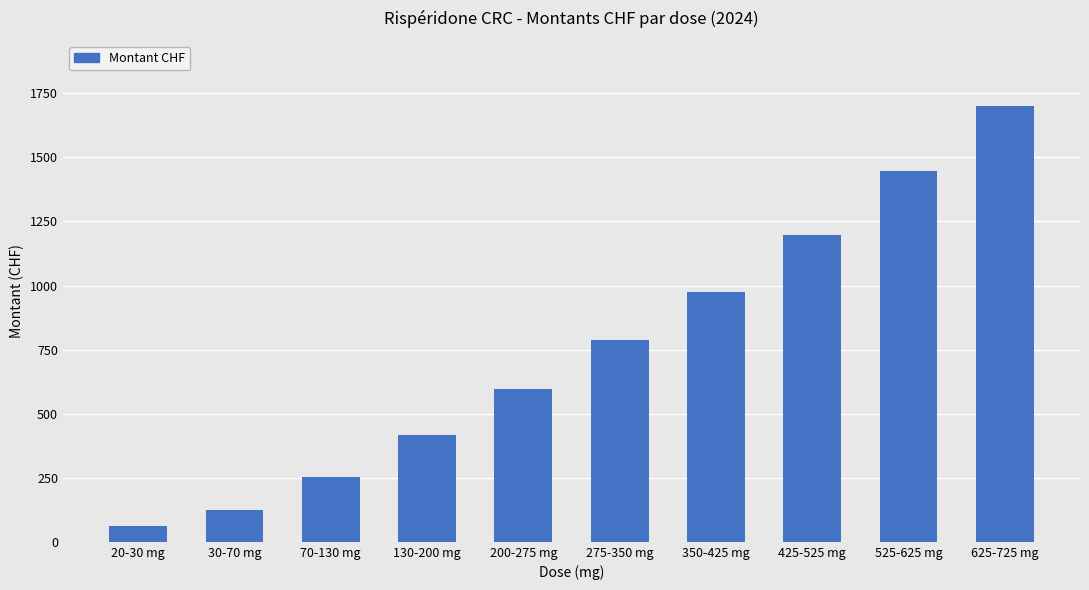

What is the difference between the second highest and minimum values?

1385.4